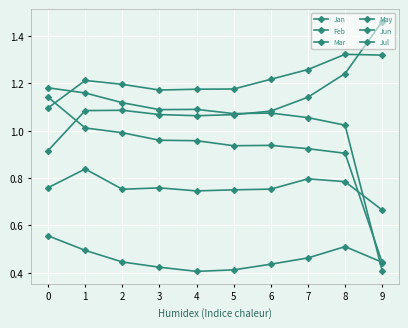

The May series shows 0.2 at 9. True or false?

False